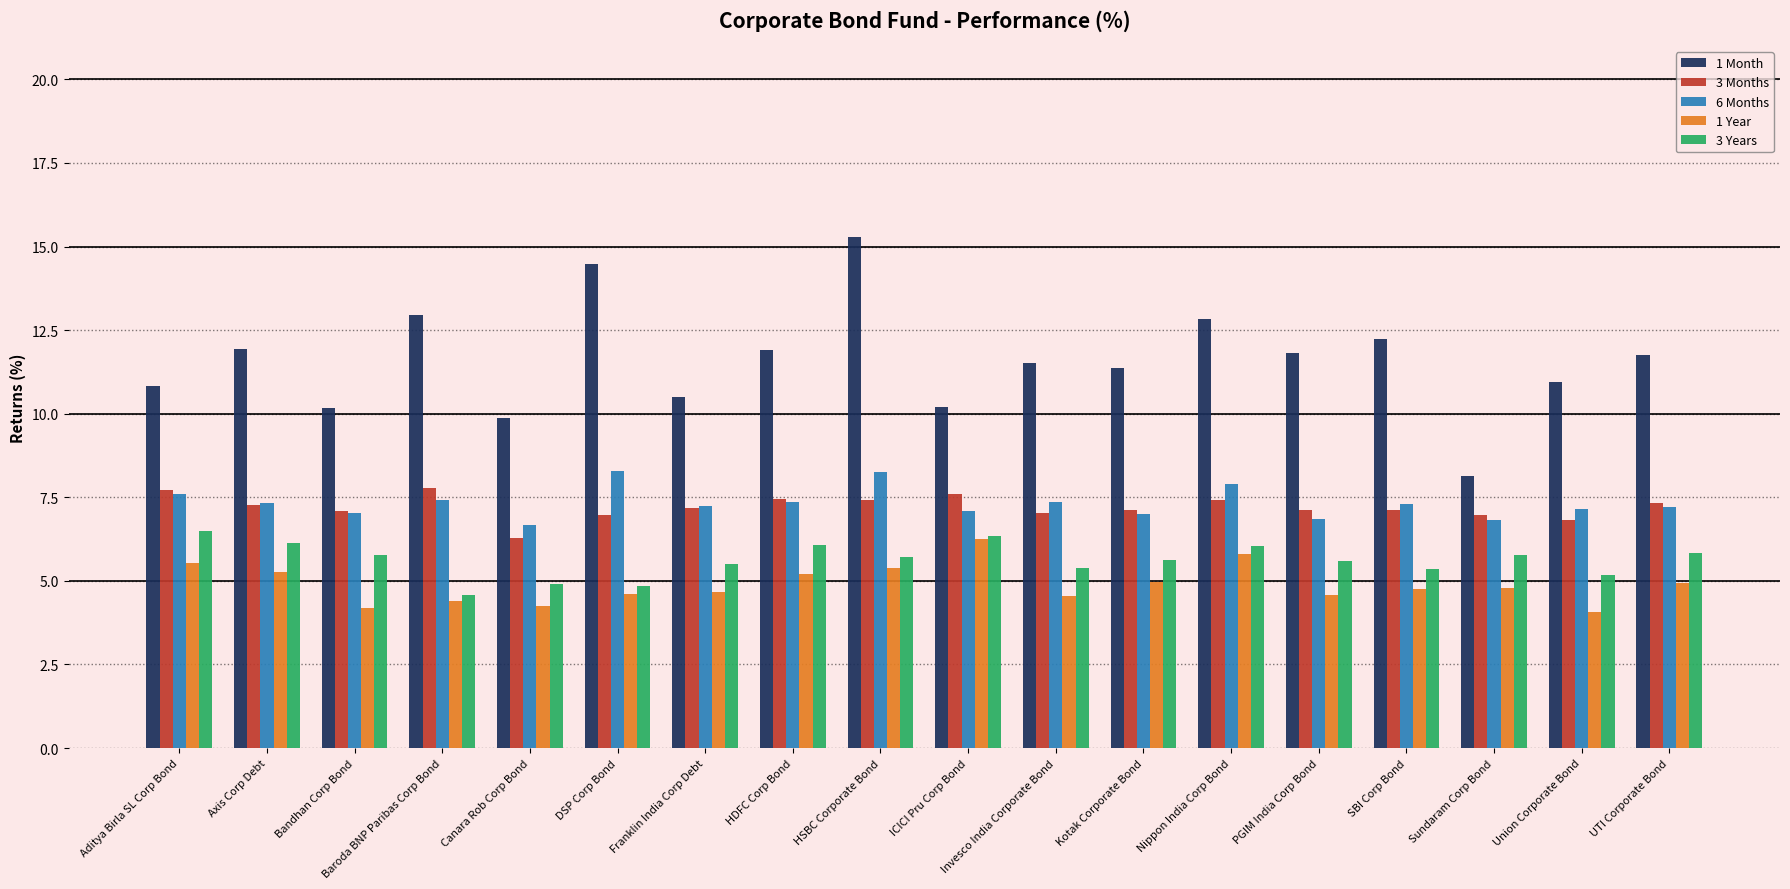

The 3 Months series shows 7.7 at Aditya Birla SL Corp Bond. True or false?

True